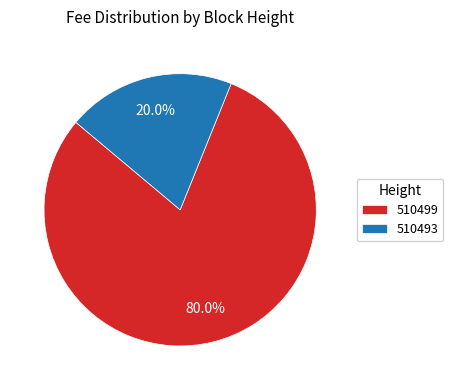

How many segments does this pie chart have?

2